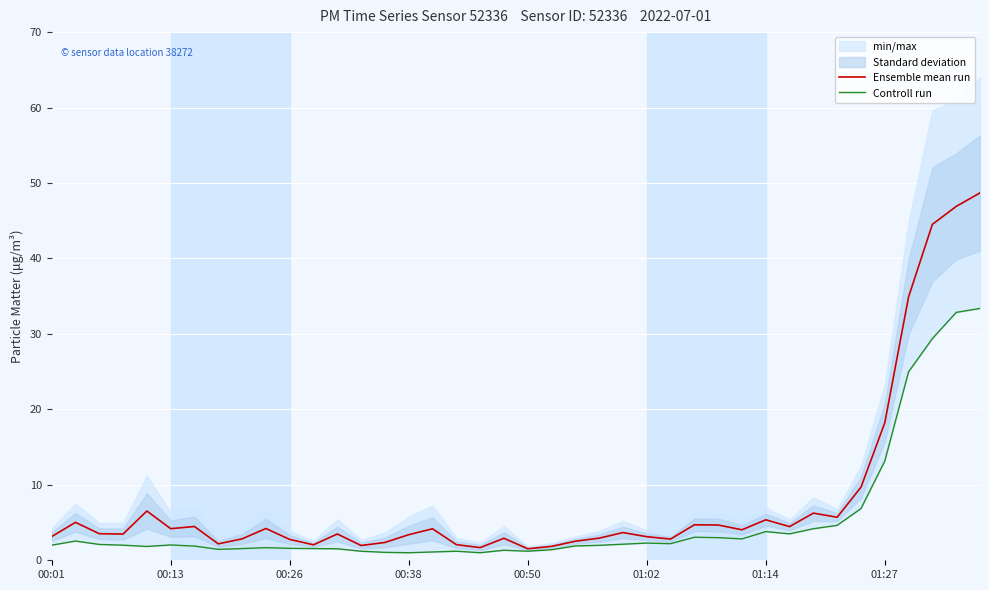

Is it true that Ensemble mean run equals 1.5 at 00:50?

True